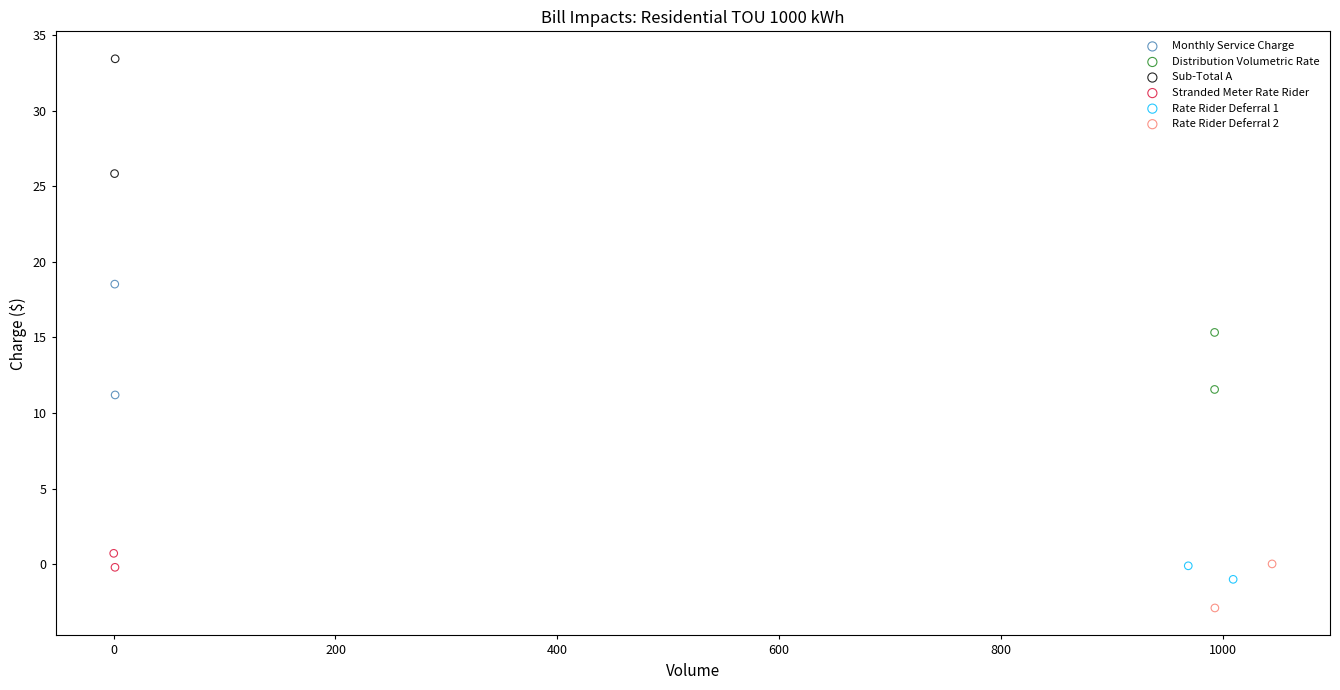

What are all the series names shown in the legend?

Monthly Service Charge, Distribution Volumetric Rate, Sub-Total A, Stranded Meter Rate Rider, Rate Rider Deferral 1, Rate Rider Deferral 2